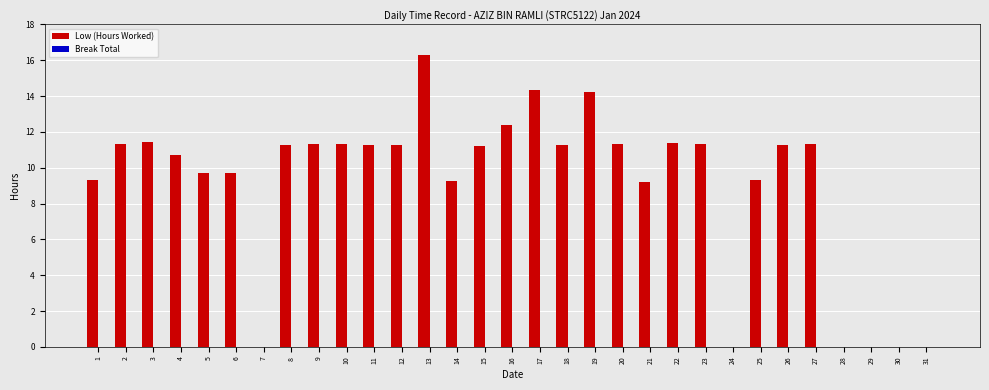

Is it true that the value at 10 is 15.2?

False